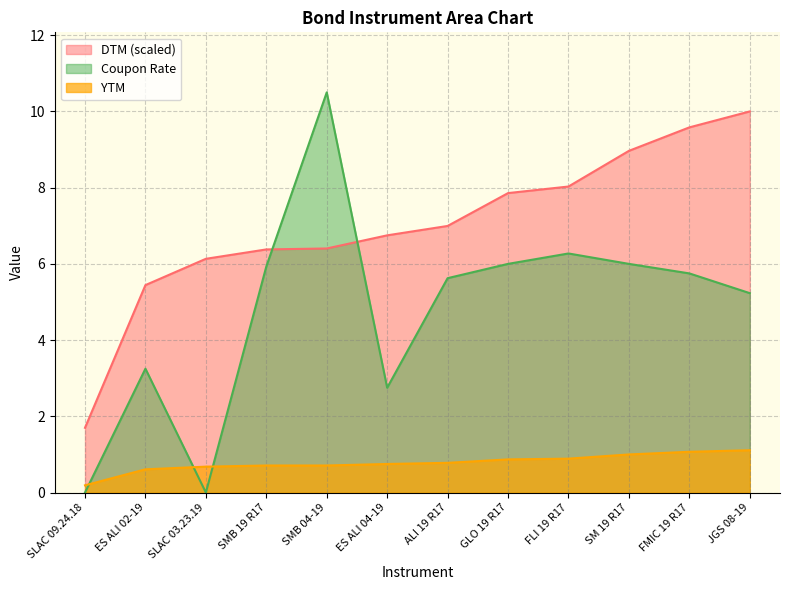

What is the highest value of the Coupon Rate series?

10.5